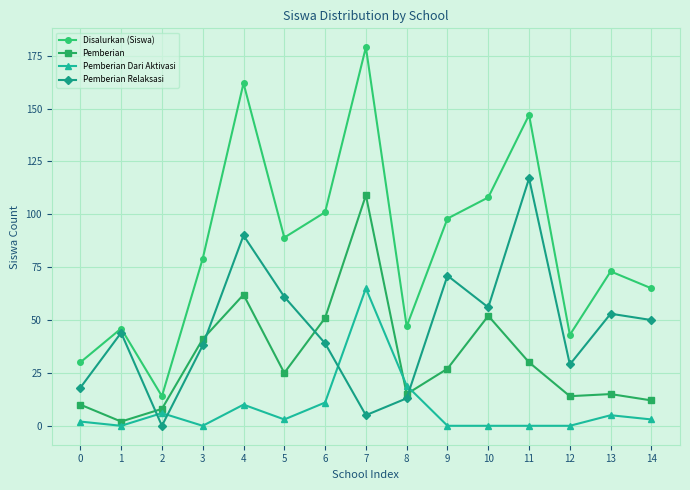

What is the spread (max minus min) of values at 1?

46